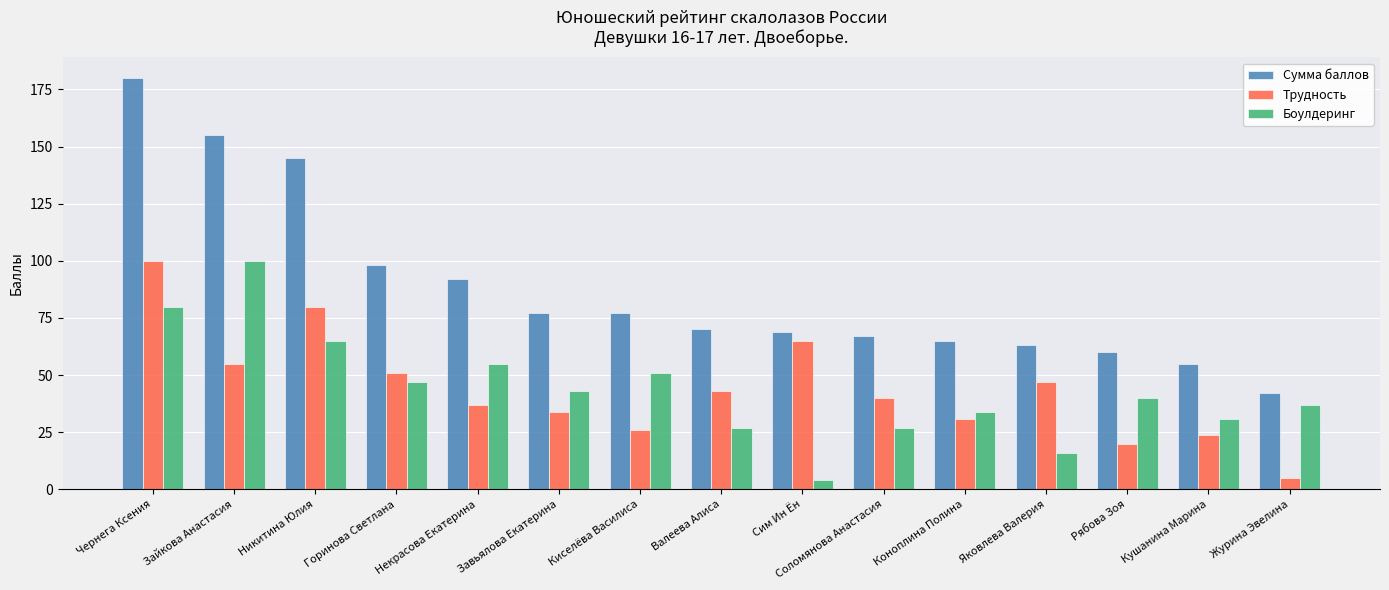

What is the value of the Трудность bar at the 7th from the left?

26